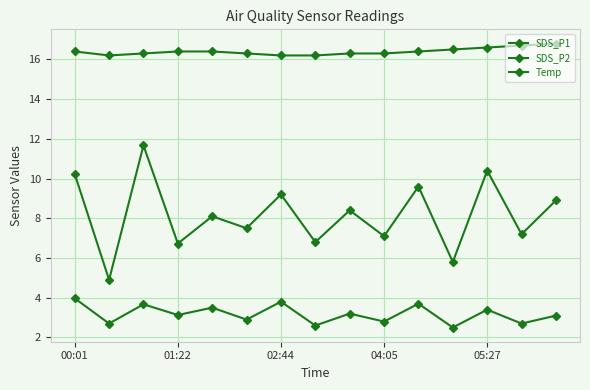

Where is Temp nearest to the value 16?

01:22